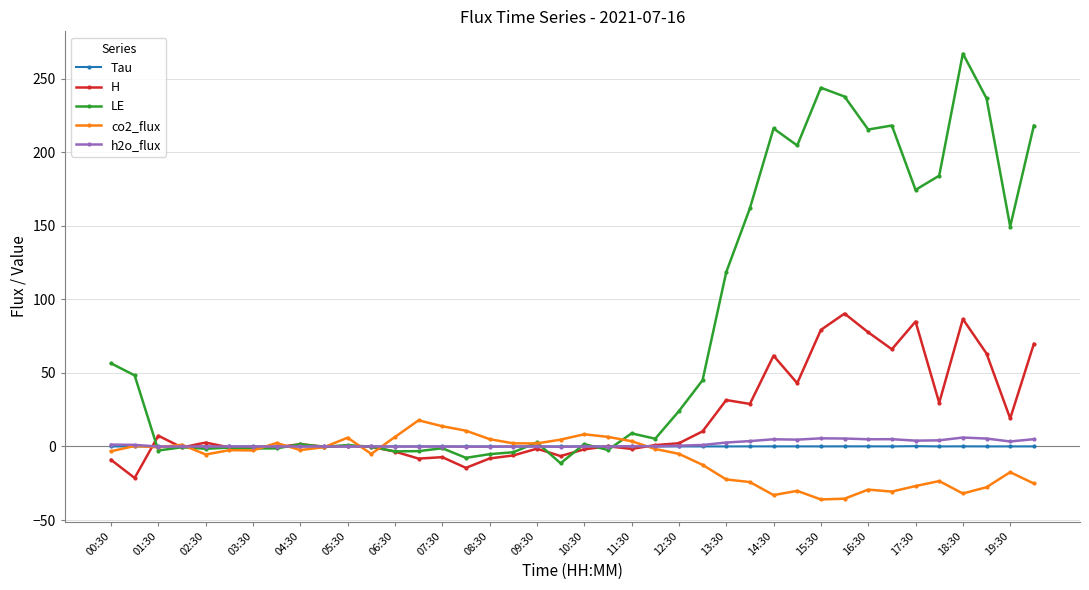

What is the minimum value shown in the chart?

-36.0